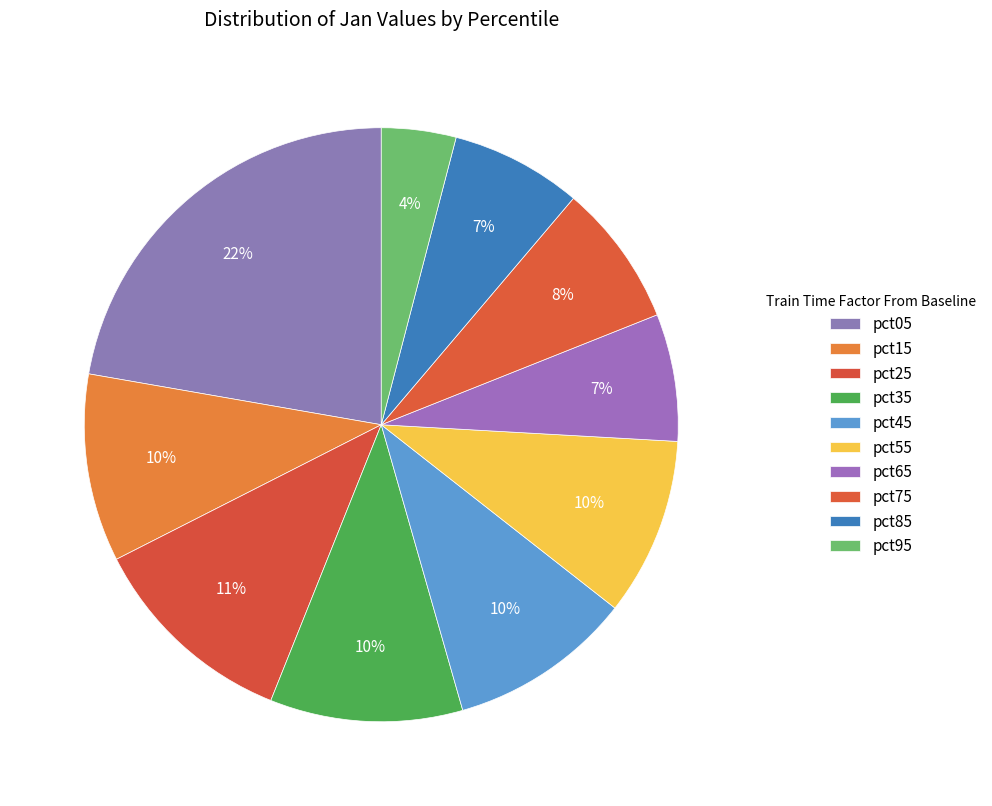

Which category has the smallest portion of the pie?

pct95